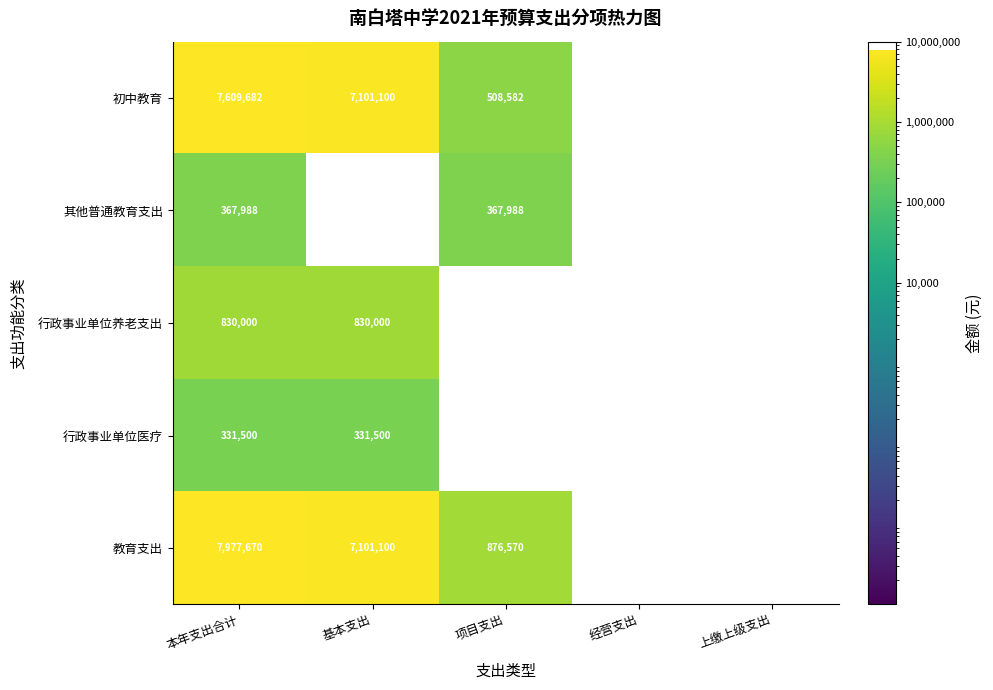

At which category is the sum across all series the highest?

本年支出合计